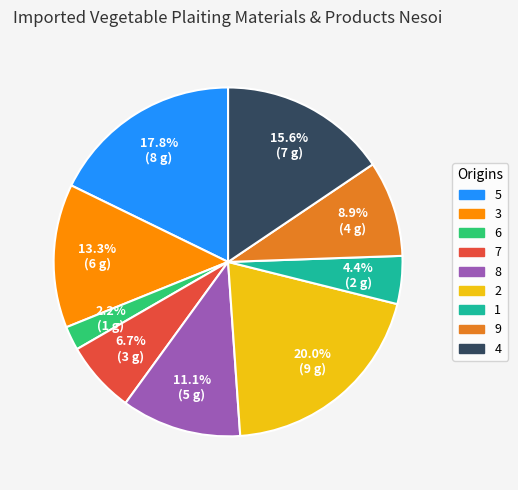

Which slice is the smallest?

6